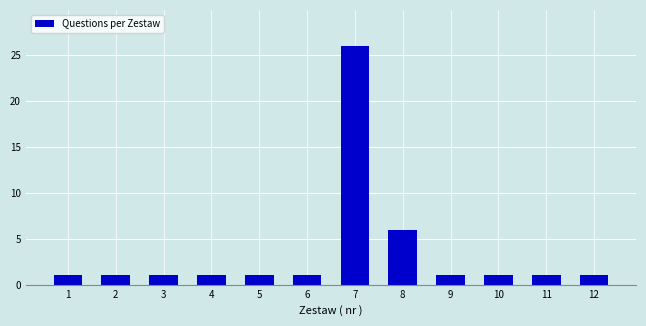

Reading left to right, what are all the values shown in this chart?

1=1	2=1	3=1	4=1	5=1	6=1	7=26	8=6	9=1	10=1	11=1	12=1